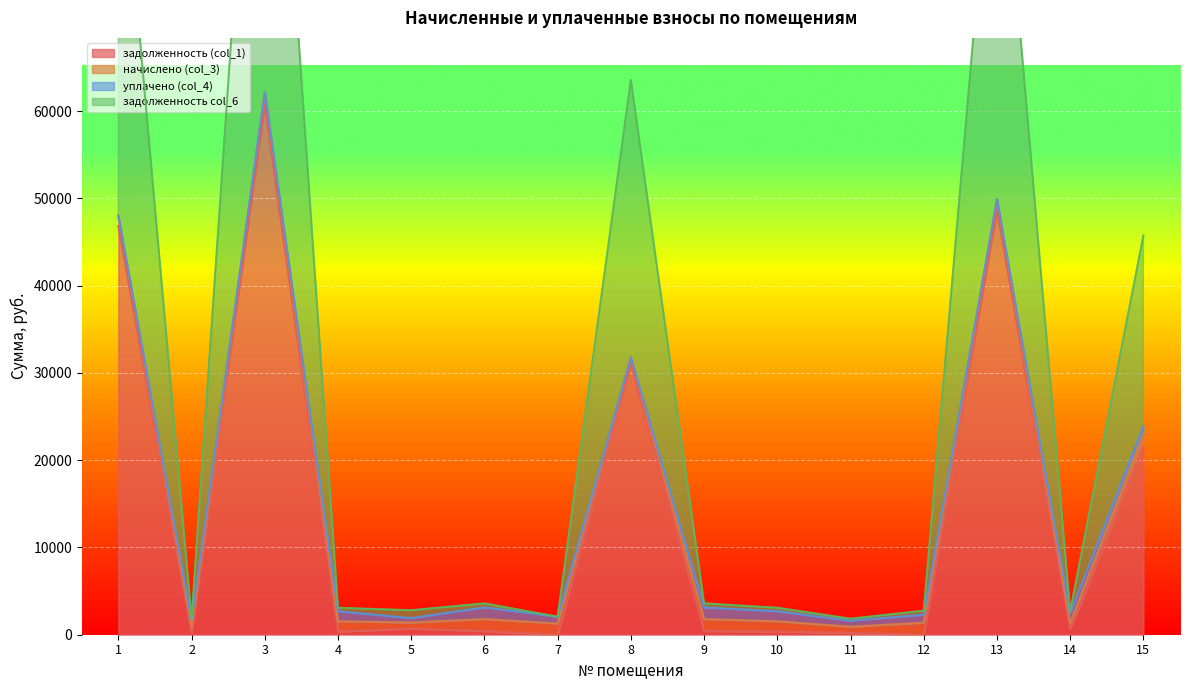

True or false: задолженность col_6 and задолженность (col_1) cross at least once.

False